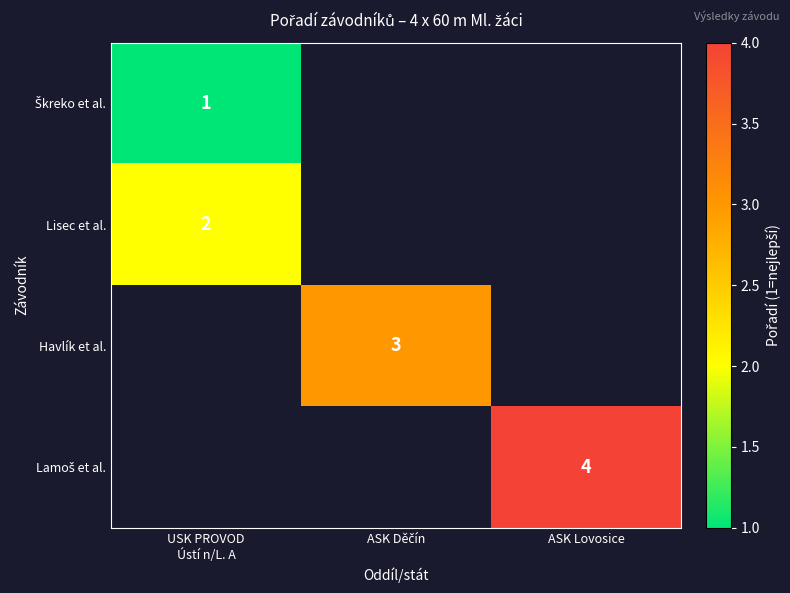

What is the sum of all Lamoš et al. values?

4